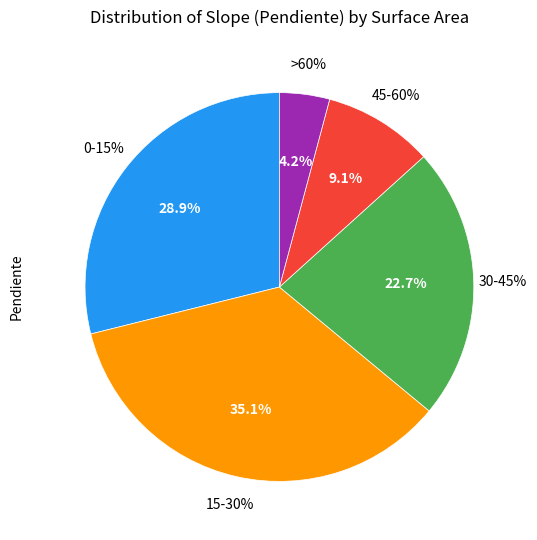

How many segments does this pie chart have?

5